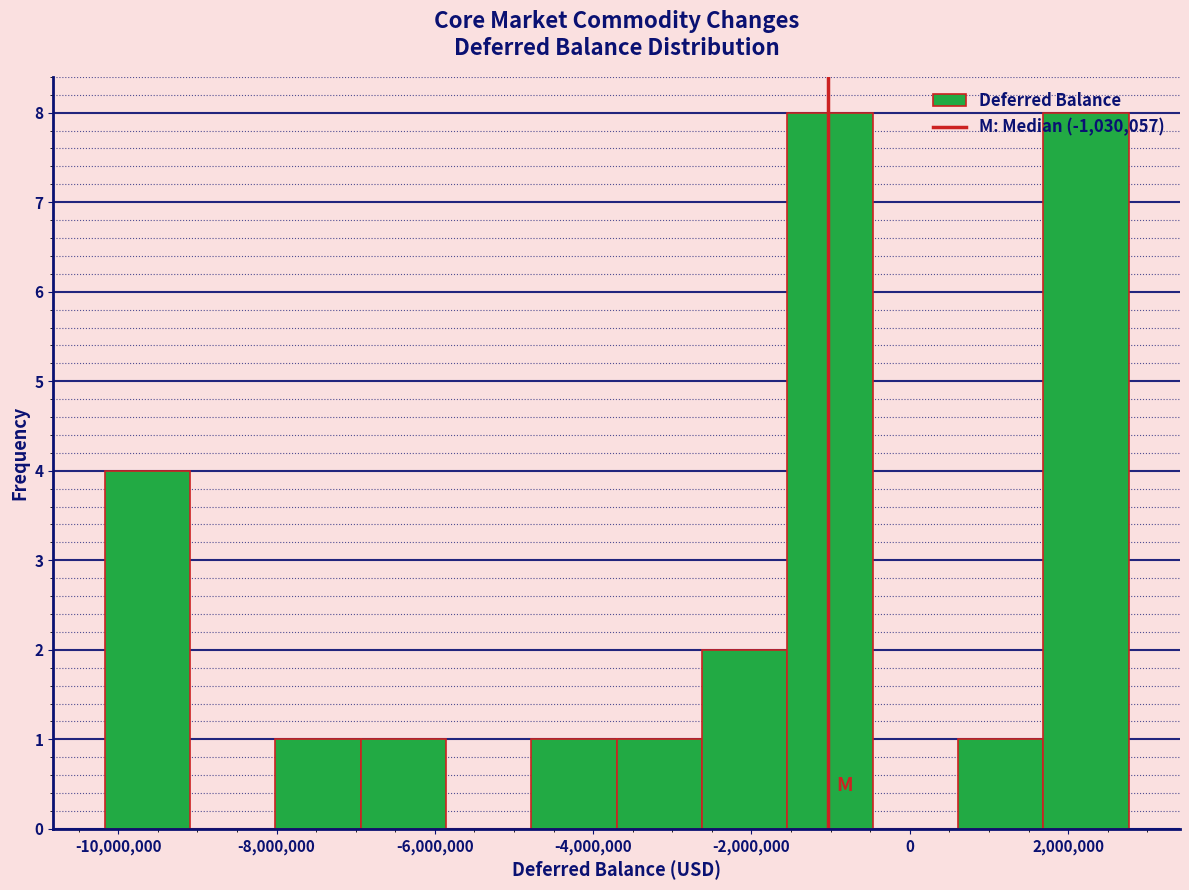

Reading left to right, transcribe this chart: for each bar, give the range it covers on the x-axis and its height. Neither the bar edges nor the heights are printed on the chart, so give them approximately, as read against the axes.

-10200000 to -9000000: 4
-9000000 to -8000000: 0
-8000000 to -7000000: 1
-7000000 to -5800000: 1
-5800000 to -4800000: 0
-4800000 to -3800000: 1
-3800000 to -2600000: 1
-2600000 to -1600000: 2
-1600000 to -400000: 8
-400000 to 600000: 0
600000 to 1600000: 1
1600000 to 2800000: 8